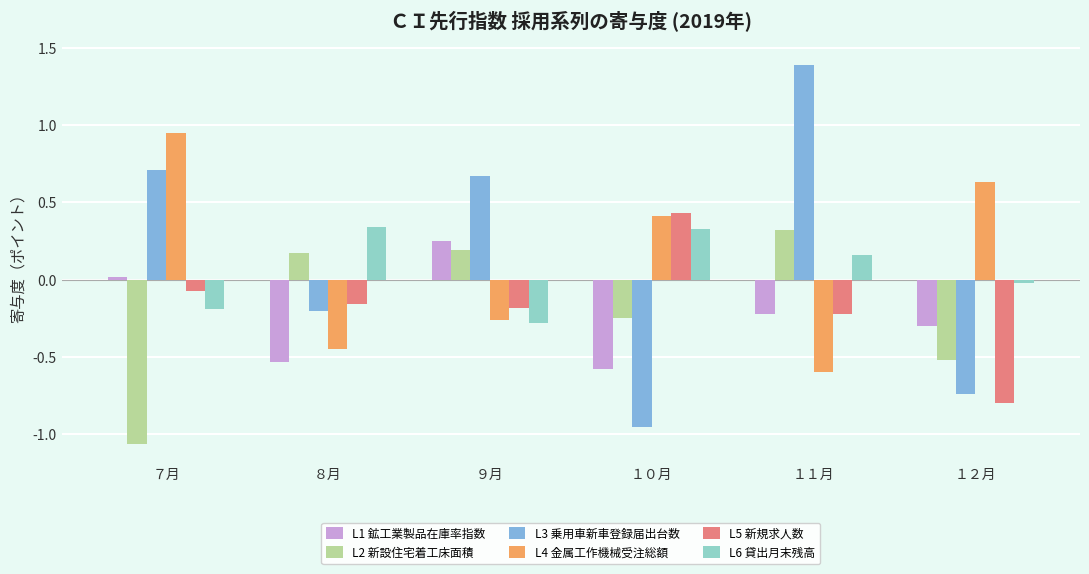

What is the label of the 4th bar from the left?

１０月